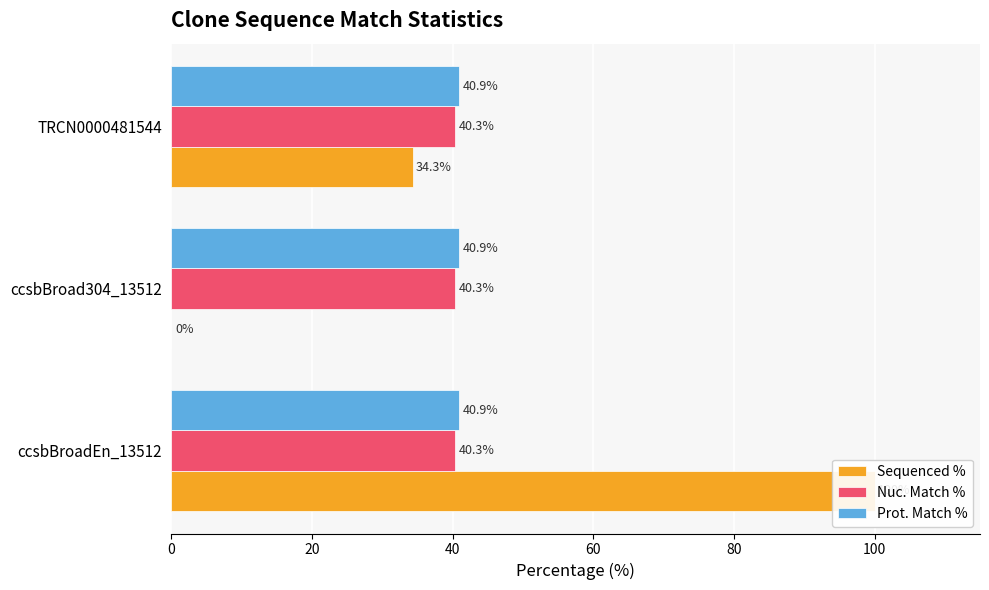

List the labels in order of Prot. Match % value, largest first.

0, 20, 40